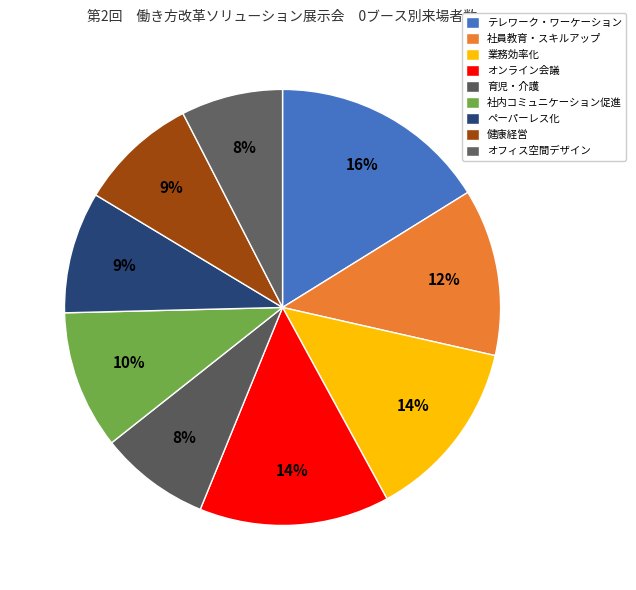

Is it true that テレワーク・ワーケーション is 30% of the pie?

False